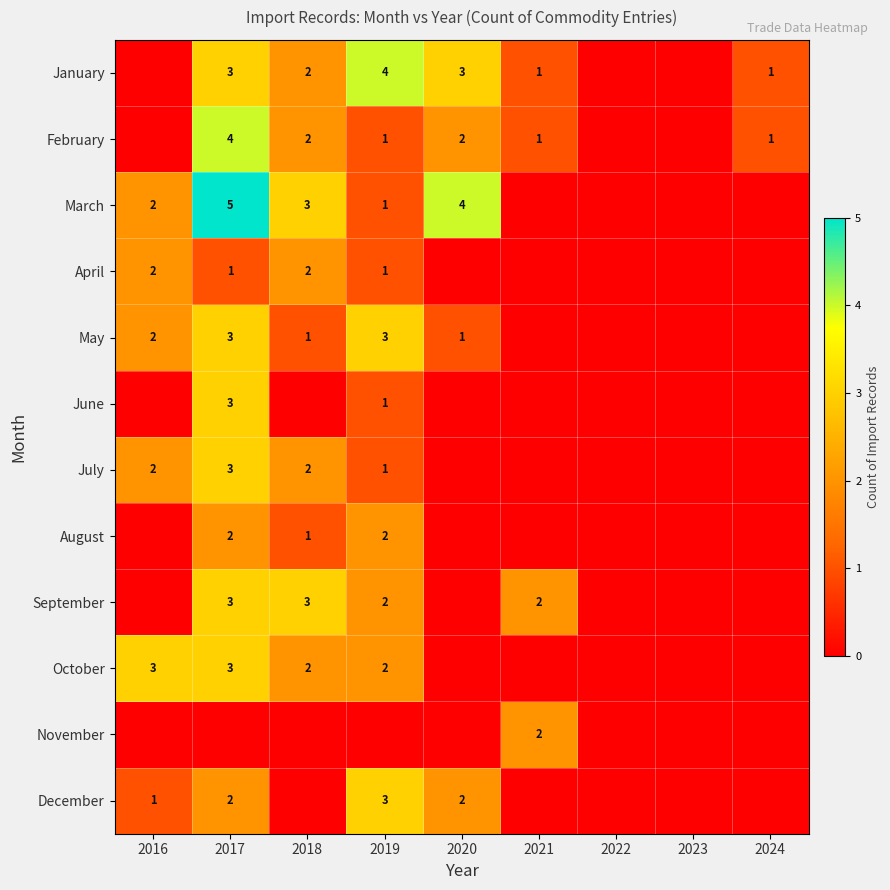

The value of May at 2020 is 1. True or false?

True